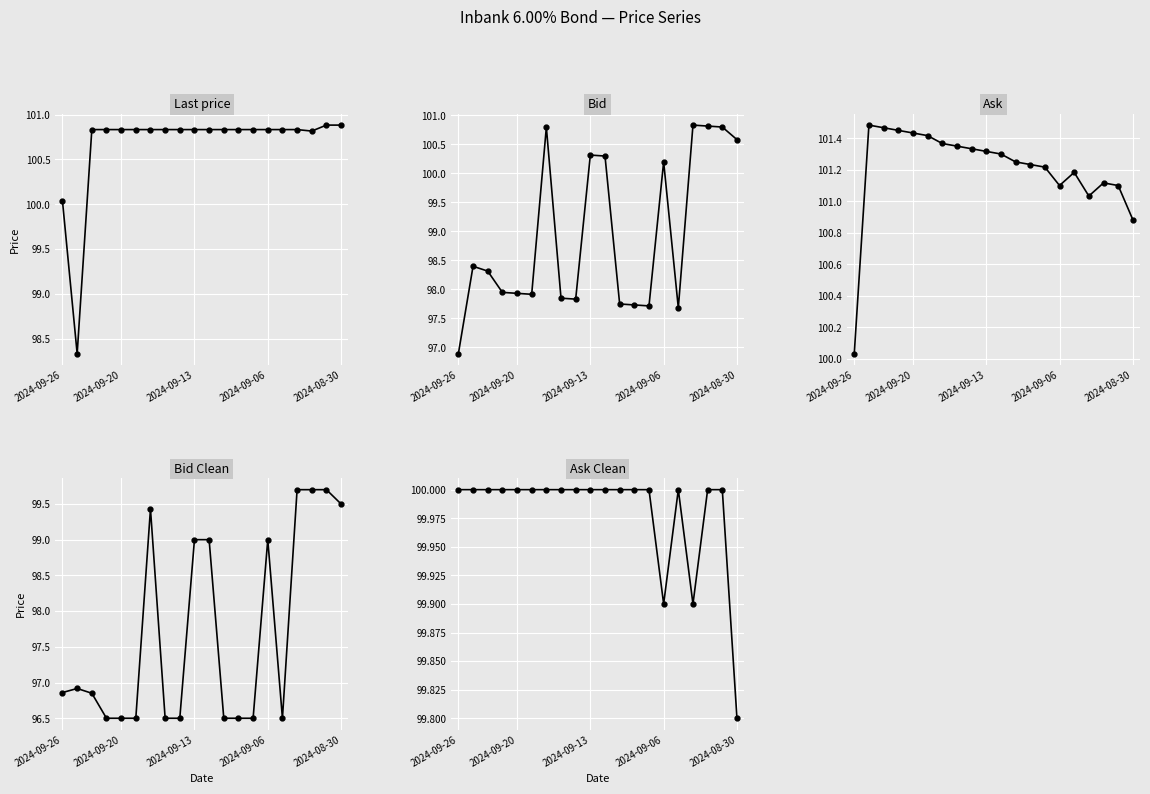

How many lines are shown in the chart?

5